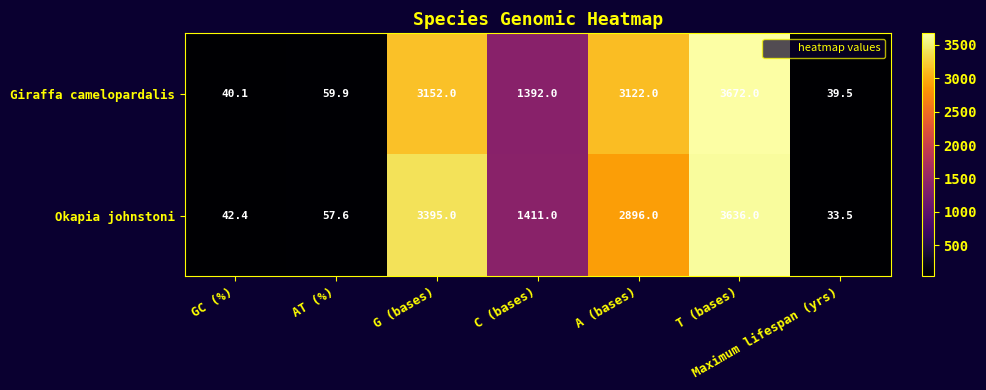

How many data points does each series have?

7